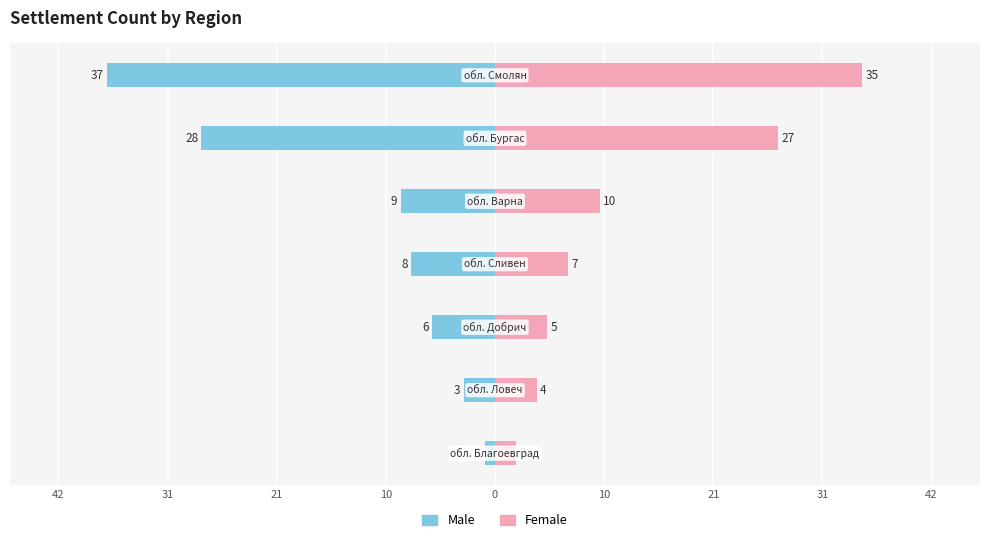

At how many categories does at least one series exceed 29?

1